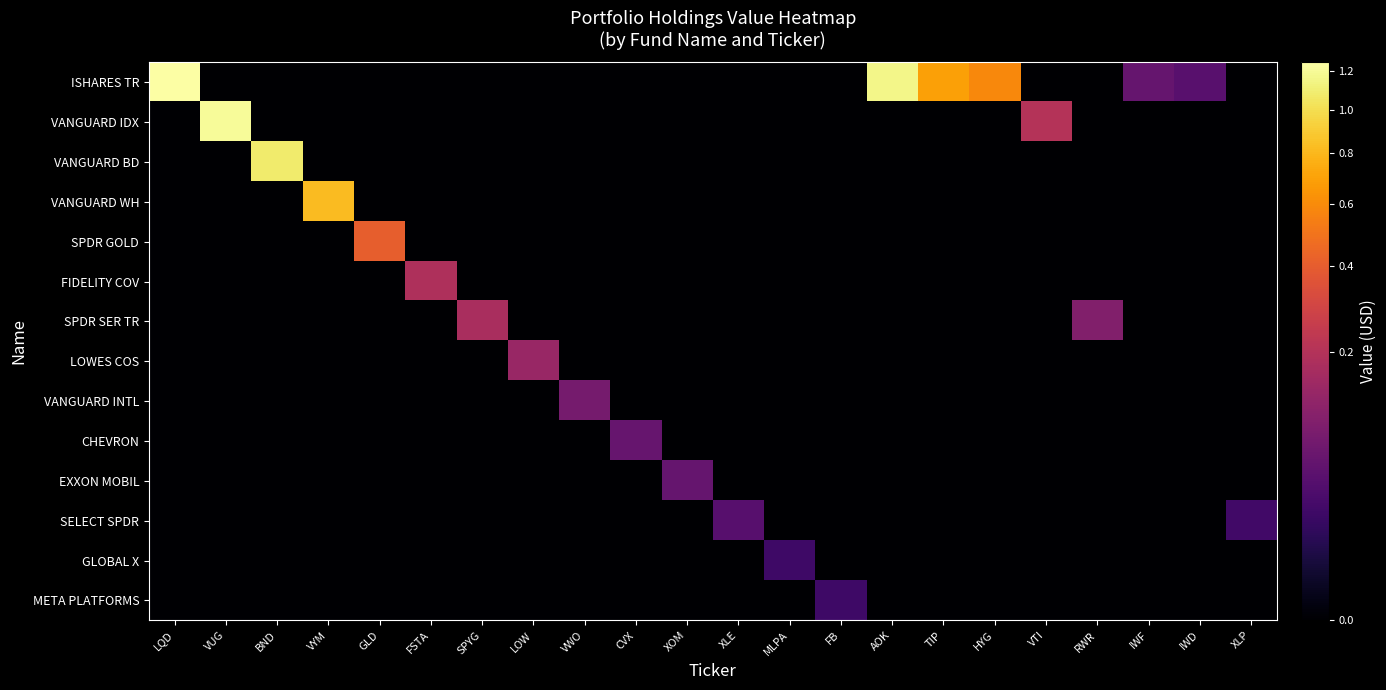

Reading left to right, extract all data points from this chart.

ISHARES TR: LQD=12482000	VUG=0	BND=0	VYM=0	GLD=0	FSTA=0	SPYG=0	LOW=0	VWO=0	CVX=0	XOM=0	XLE=0	MLPA=0	FB=0	AOK=11591000	TIP=6970000	HYG=5857000	VTI=0	RWR=0	IWF=553000	IWD=413000	XLP=0
VANGUARD IDX: LQD=0	VUG=12061000	BND=0	VYM=0	GLD=0	FSTA=0	SPYG=0	LOW=0	VWO=0	CVX=0	XOM=0	XLE=0	MLPA=0	FB=0	AOK=0	TIP=0	HYG=0	VTI=2000000	RWR=0	IWF=0	IWD=0	XLP=0
VANGUARD BD: LQD=0	VUG=0	BND=10766000	VYM=0	GLD=0	FSTA=0	SPYG=0	LOW=0	VWO=0	CVX=0	XOM=0	XLE=0	MLPA=0	FB=0	AOK=0	TIP=0	HYG=0	VTI=0	RWR=0	IWF=0	IWD=0	XLP=0
VANGUARD WH: LQD=0	VUG=0	BND=0	VYM=8233000	GLD=0	FSTA=0	SPYG=0	LOW=0	VWO=0	CVX=0	XOM=0	XLE=0	MLPA=0	FB=0	AOK=0	TIP=0	HYG=0	VTI=0	RWR=0	IWF=0	IWD=0	XLP=0
SPDR GOLD: LQD=0	VUG=0	BND=0	VYM=0	GLD=4061000	FSTA=0	SPYG=0	LOW=0	VWO=0	CVX=0	XOM=0	XLE=0	MLPA=0	FB=0	AOK=0	TIP=0	HYG=0	VTI=0	RWR=0	IWF=0	IWD=0	XLP=0
FIDELITY COV: LQD=0	VUG=0	BND=0	VYM=0	GLD=0	FSTA=1845000	SPYG=0	LOW=0	VWO=0	CVX=0	XOM=0	XLE=0	MLPA=0	FB=0	AOK=0	TIP=0	HYG=0	VTI=0	RWR=0	IWF=0	IWD=0	XLP=0
SPDR SER TR: LQD=0	VUG=0	BND=0	VYM=0	GLD=0	FSTA=0	SPYG=1751000	LOW=0	VWO=0	CVX=0	XOM=0	XLE=0	MLPA=0	FB=0	AOK=0	TIP=0	HYG=0	VTI=0	RWR=946000	IWF=0	IWD=0	XLP=0
LOWES COS: LQD=0	VUG=0	BND=0	VYM=0	GLD=0	FSTA=0	SPYG=0	LOW=1349000	VWO=0	CVX=0	XOM=0	XLE=0	MLPA=0	FB=0	AOK=0	TIP=0	HYG=0	VTI=0	RWR=0	IWF=0	IWD=0	XLP=0
VANGUARD INTL: LQD=0	VUG=0	BND=0	VYM=0	GLD=0	FSTA=0	SPYG=0	LOW=0	VWO=748000	CVX=0	XOM=0	XLE=0	MLPA=0	FB=0	AOK=0	TIP=0	HYG=0	VTI=0	RWR=0	IWF=0	IWD=0	XLP=0
CHEVRON: LQD=0	VUG=0	BND=0	VYM=0	GLD=0	FSTA=0	SPYG=0	LOW=0	VWO=0	CVX=575000	XOM=0	XLE=0	MLPA=0	FB=0	AOK=0	TIP=0	HYG=0	VTI=0	RWR=0	IWF=0	IWD=0	XLP=0
EXXON MOBIL: LQD=0	VUG=0	BND=0	VYM=0	GLD=0	FSTA=0	SPYG=0	LOW=0	VWO=0	CVX=0	XOM=542000	XLE=0	MLPA=0	FB=0	AOK=0	TIP=0	HYG=0	VTI=0	RWR=0	IWF=0	IWD=0	XLP=0
SELECT SPDR: LQD=0	VUG=0	BND=0	VYM=0	GLD=0	FSTA=0	SPYG=0	LOW=0	VWO=0	CVX=0	XOM=0	XLE=401000	MLPA=0	FB=0	AOK=0	TIP=0	HYG=0	VTI=0	RWR=0	IWF=0	IWD=0	XLP=231000
GLOBAL X: LQD=0	VUG=0	BND=0	VYM=0	GLD=0	FSTA=0	SPYG=0	LOW=0	VWO=0	CVX=0	XOM=0	XLE=0	MLPA=208000	FB=0	AOK=0	TIP=0	HYG=0	VTI=0	RWR=0	IWF=0	IWD=0	XLP=0
META PLATFORMS: LQD=0	VUG=0	BND=0	VYM=0	GLD=0	FSTA=0	SPYG=0	LOW=0	VWO=0	CVX=0	XOM=0	XLE=0	MLPA=0	FB=205000	AOK=0	TIP=0	HYG=0	VTI=0	RWR=0	IWF=0	IWD=0	XLP=0